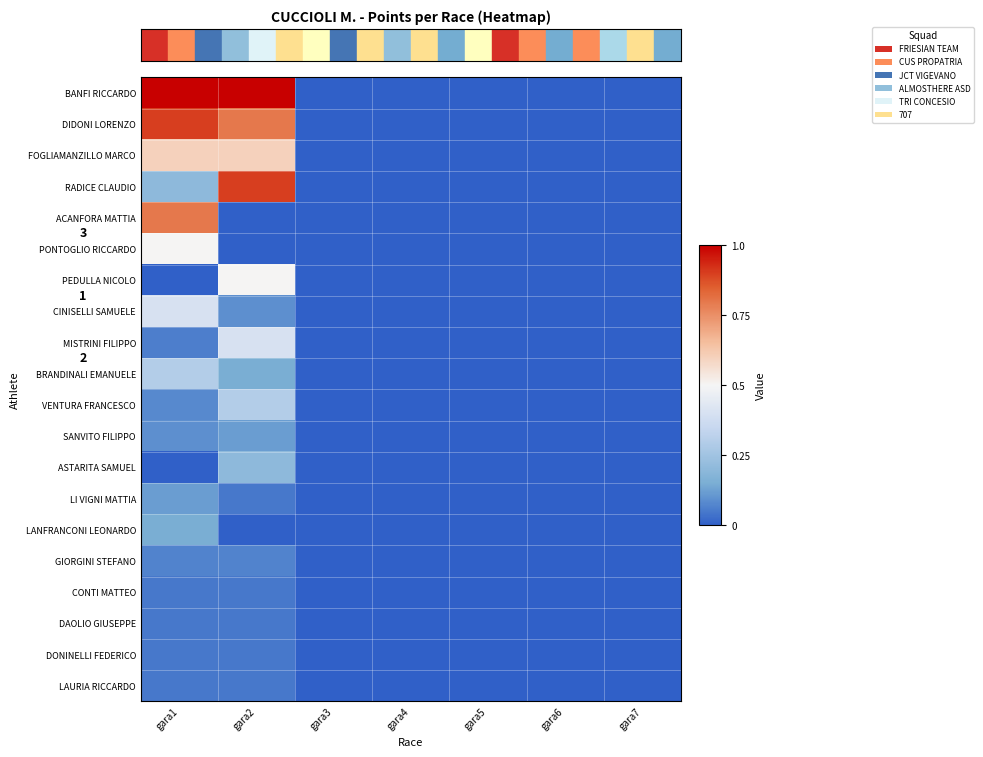

How many PEDULLA NICOLO values are between 0 and 1?

7